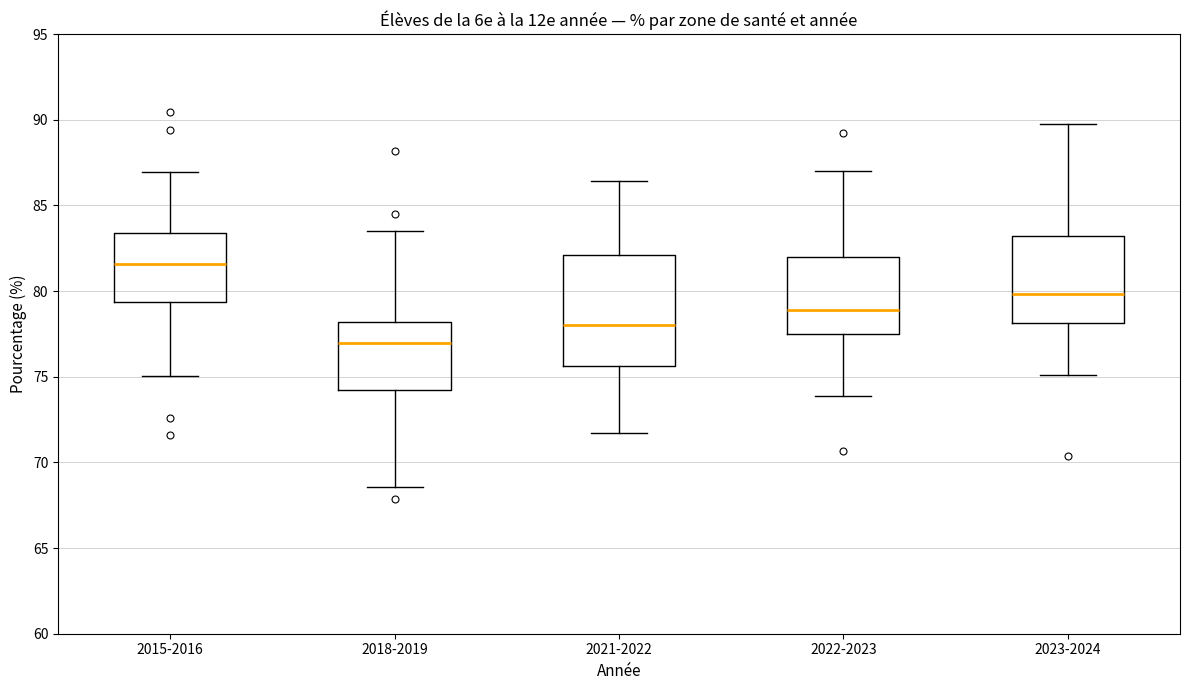

Reading left to right, transcribe this box plot: for each box, give where its median line is, the range the box spans, and where its two whiskers end, as read against the y-axis. The values are not printed on the chart, so give them approximately, as read against the axis.

2015-2016: median 81.5, box 79.5 to 83.5, whiskers 75.0 to 87.0
2018-2019: median 77.0, box 74.0 to 78.0, whiskers 68.5 to 83.5
2021-2022: median 78.0, box 75.5 to 82.0, whiskers 71.5 to 86.5
2022-2023: median 79.0, box 77.5 to 82.0, whiskers 74.0 to 87.0
2023-2024: median 80.0, box 78.0 to 83.0, whiskers 75.0 to 90.0